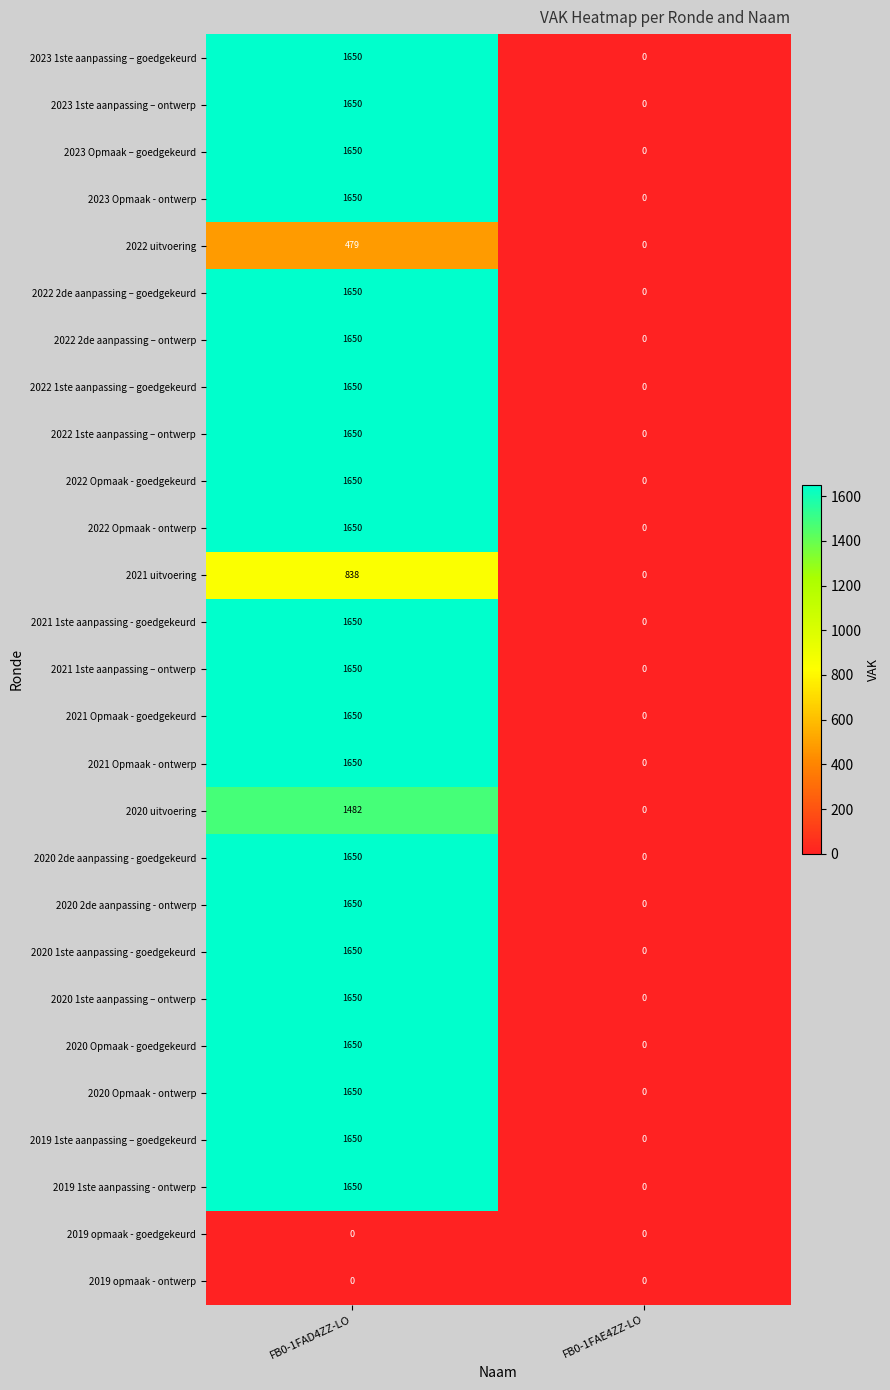

At which category is the sum across all series the highest?

FB0-1FAD4ZZ-LO